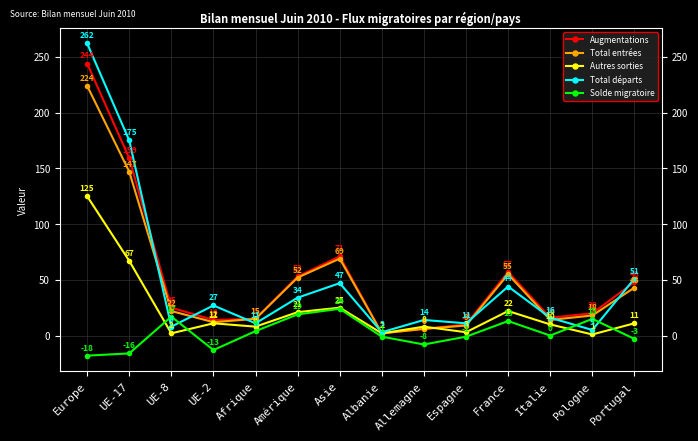

List the labels in order of Augmentations value, largest first.

Europe, UE-17, Asie, France, Amérique, Portugal, UE-8, Pologne, Italie, Afrique, UE-2, Espagne, Allemagne, Albanie